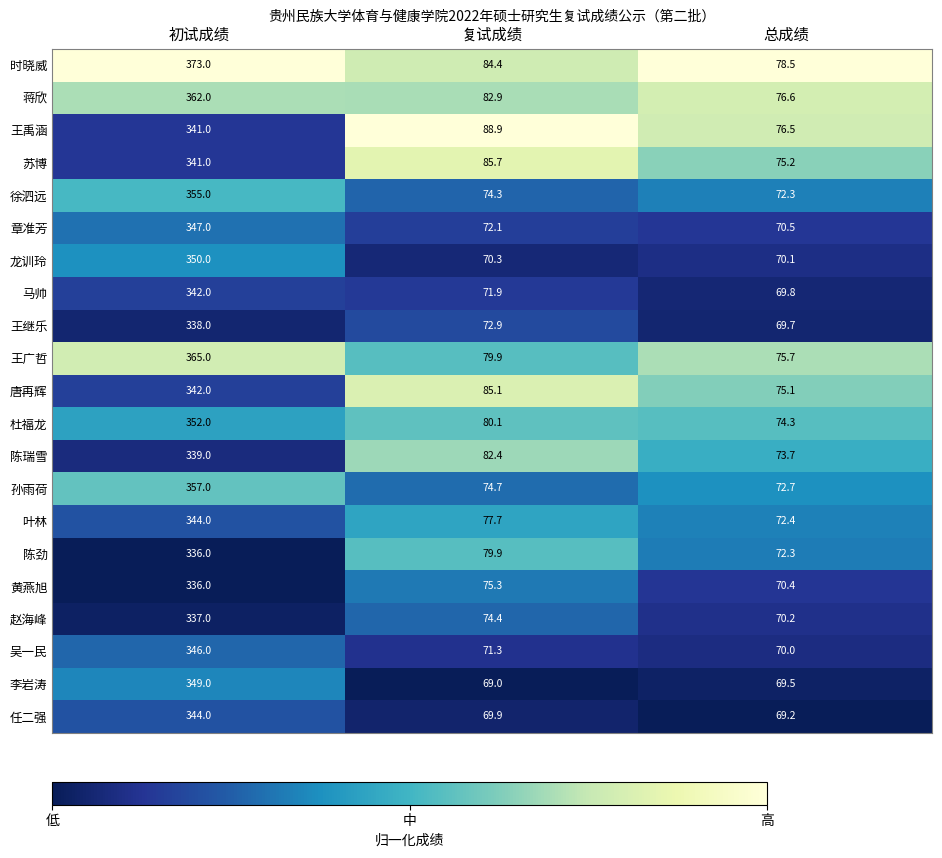

Is the value of 唐再辉 at 复试成绩 greater than the value of 王广哲 at 初试成绩?

No